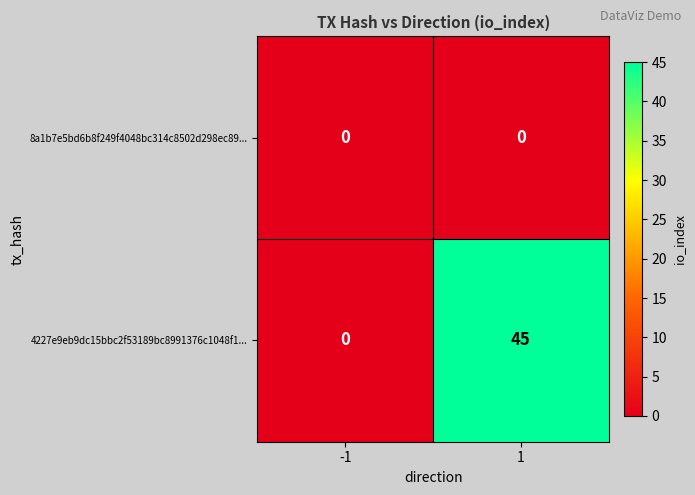

What is the greatest value displayed?

45